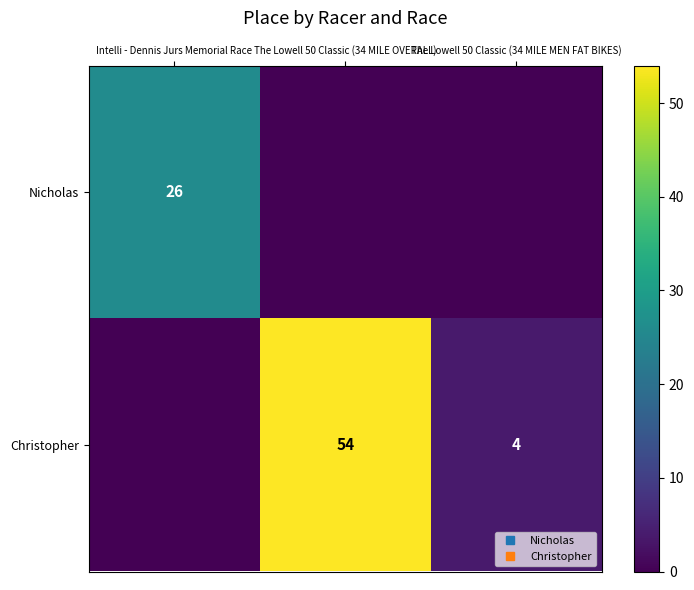

The Christopher series shows 4 at The Lowell 50 Classic (34 MILE MEN FAT BIKES). True or false?

True